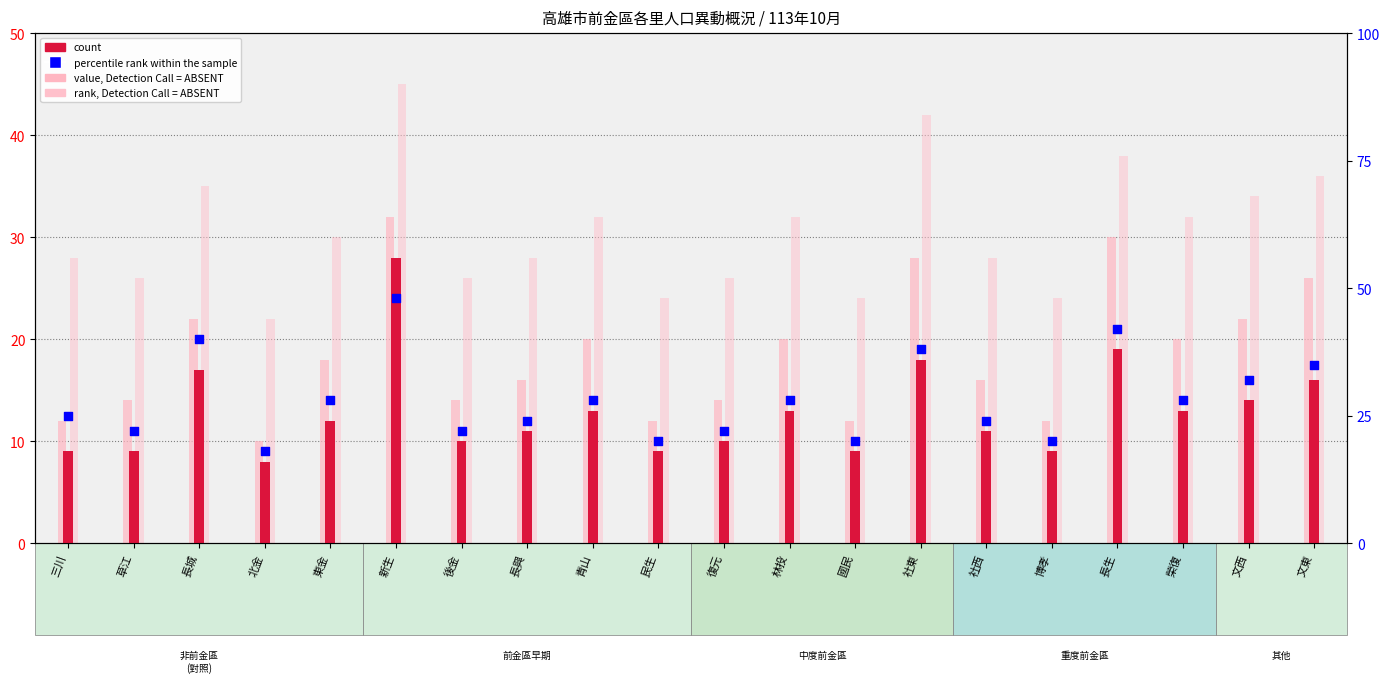

Is the value of rank, Detection Call = ABSENT at 榮復 greater than the value of value, Detection Call = ABSENT at 三川?

Yes